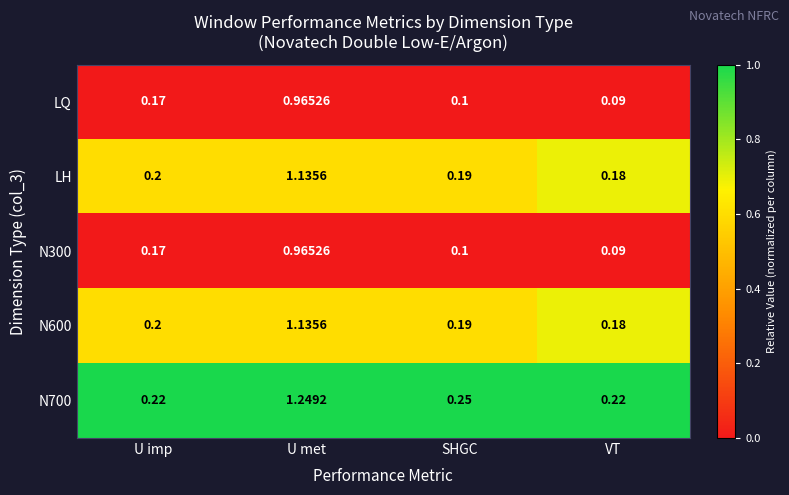

At how many categories does at least one series exceed 0?

4